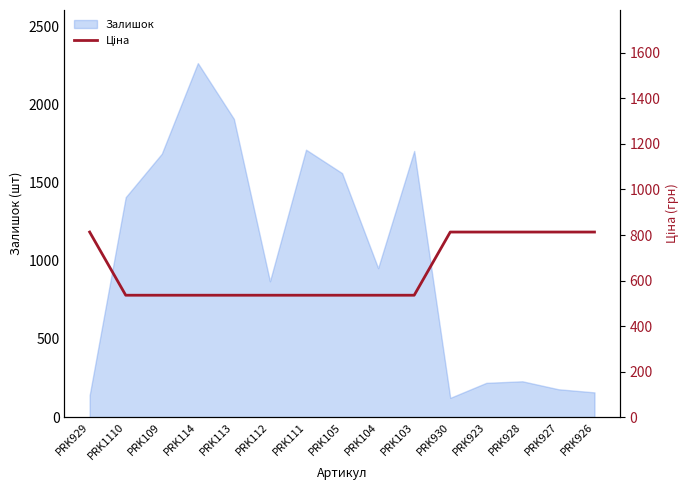

How many lines are shown in the chart?

1